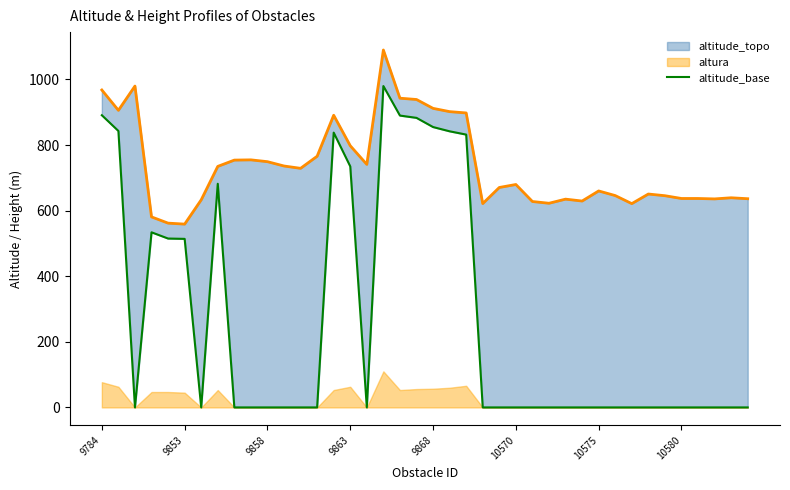

What position from the left is 27?

28